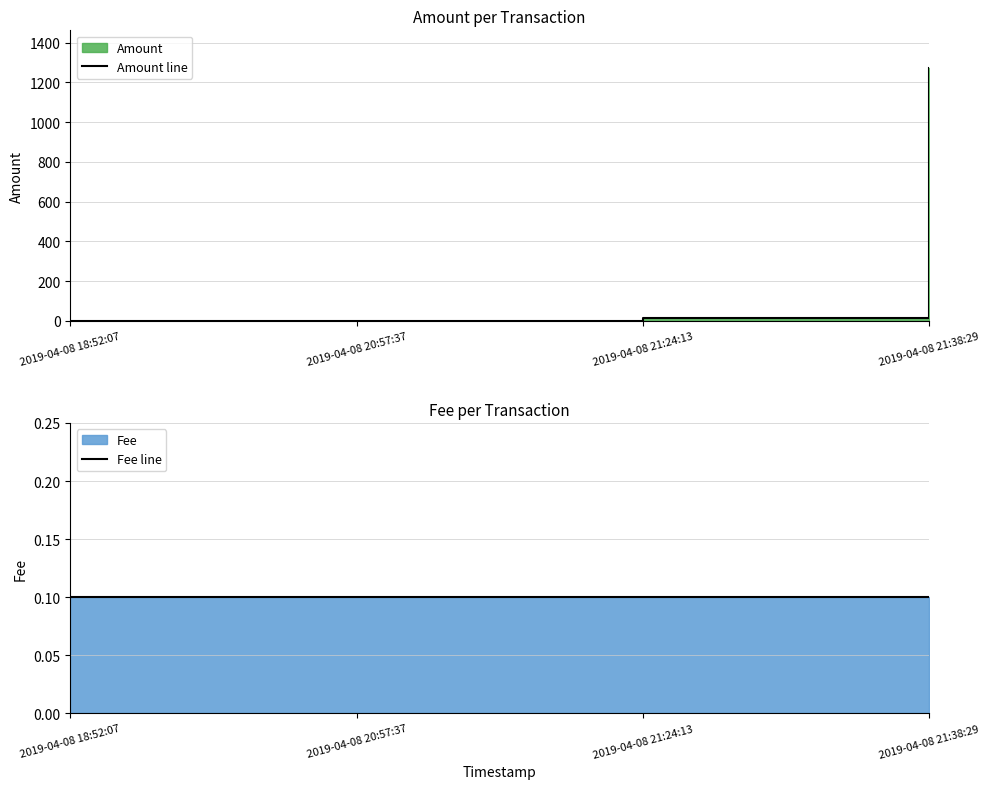

How many data points does each series have?

4